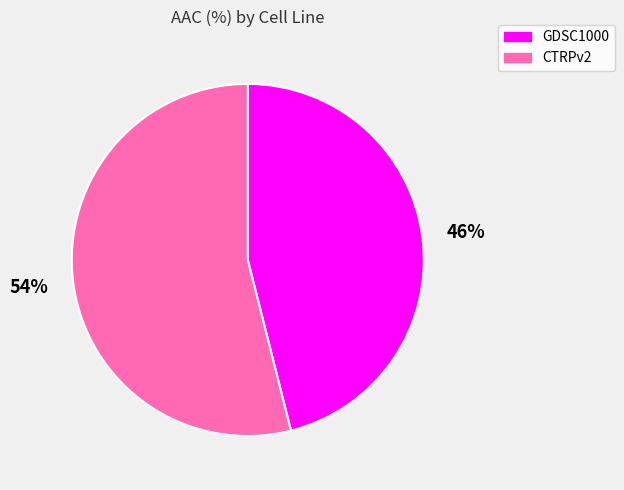

To the nearest percent, what is the average slice percentage?

50%